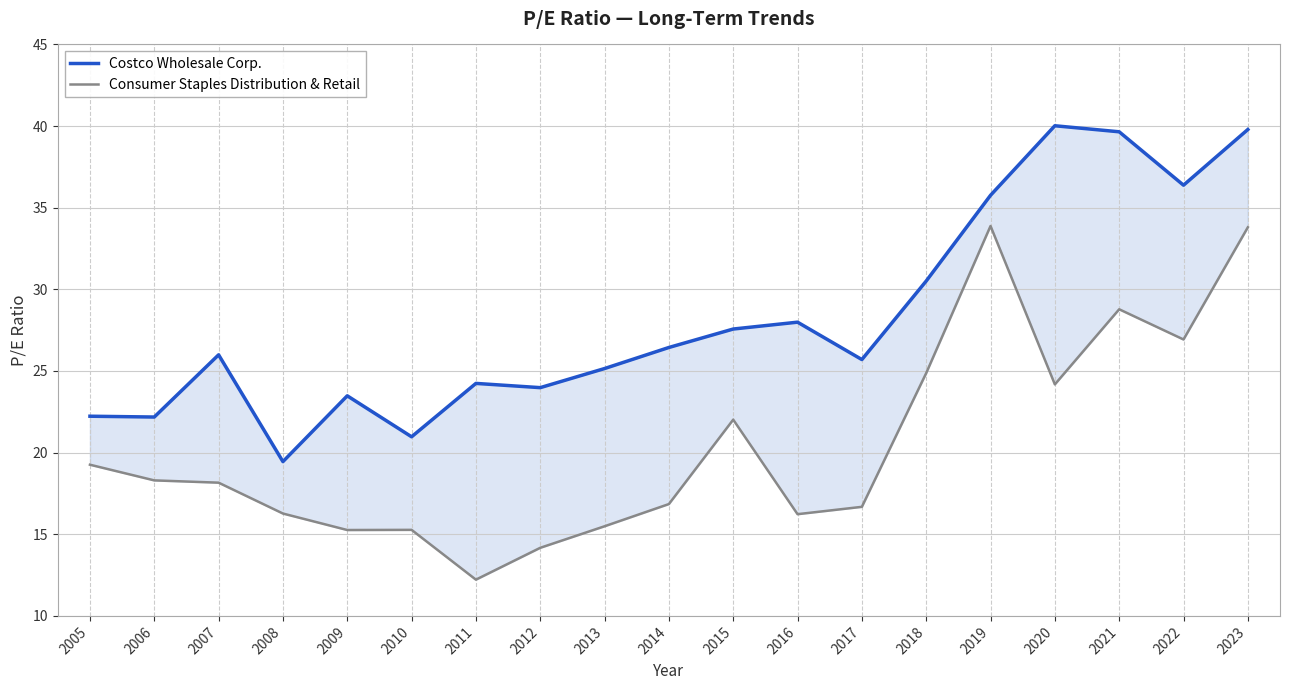

How many lines are shown in the chart?

2